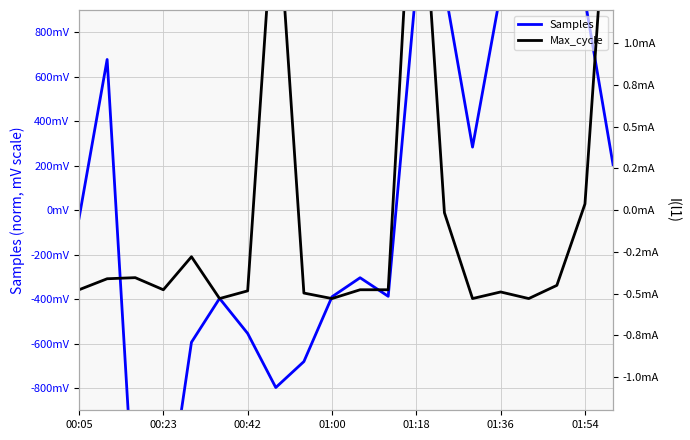

How many values in the Max_cycle series are below 0?

16